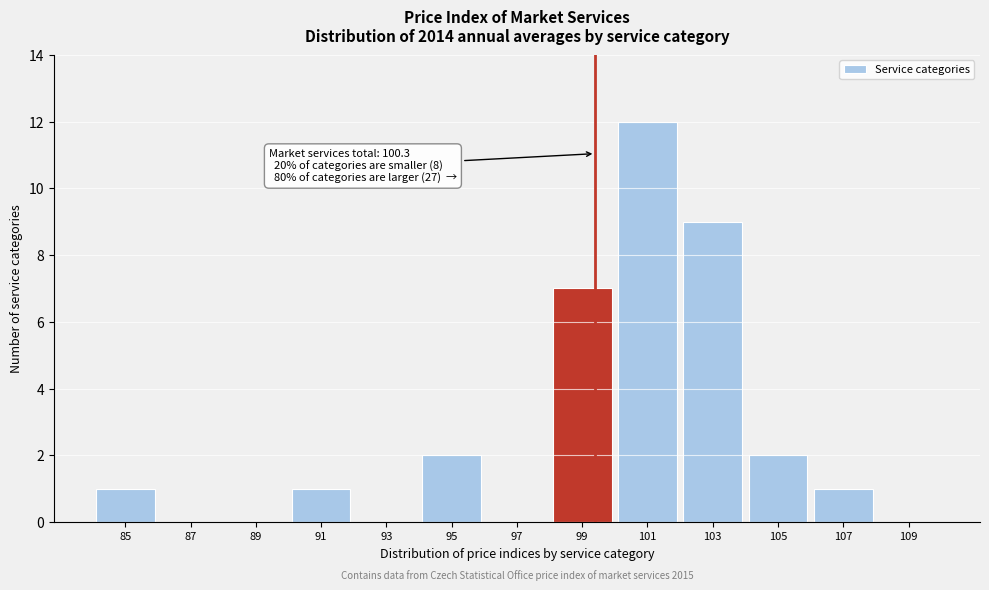

Reading left to right, what are all the values shown in this chart?

85=1	87=0	89=0	91=1	93=0	95=2	97=0	99=7	101=12	103=9	105=2	107=1	109=0